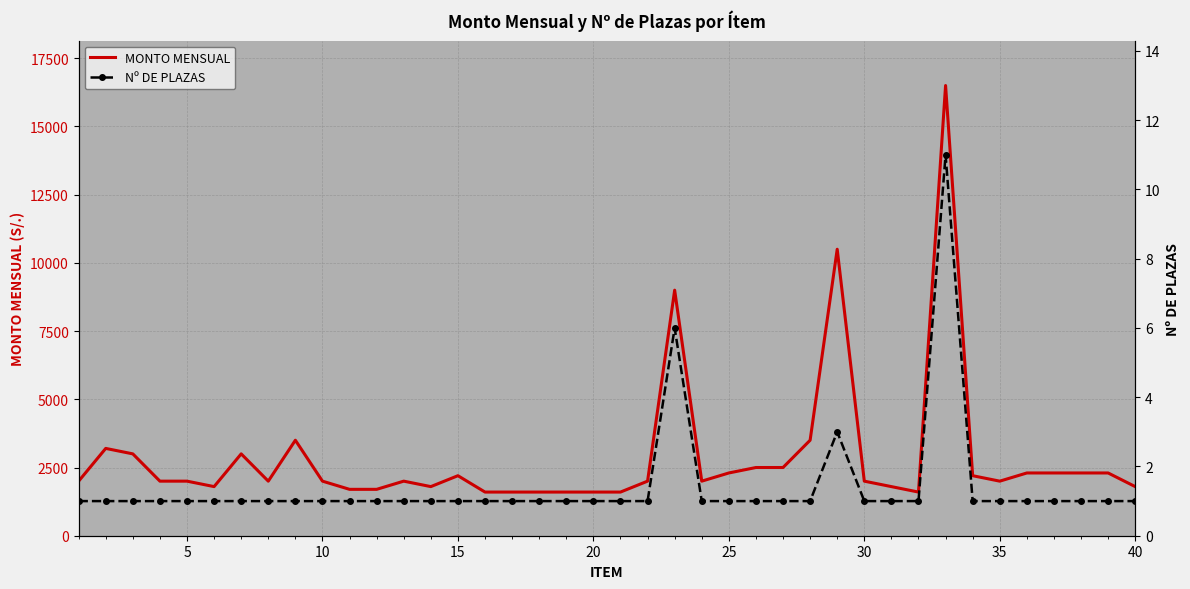

The value of Nº DE PLAZAS at 28 is 1. True or false?

False